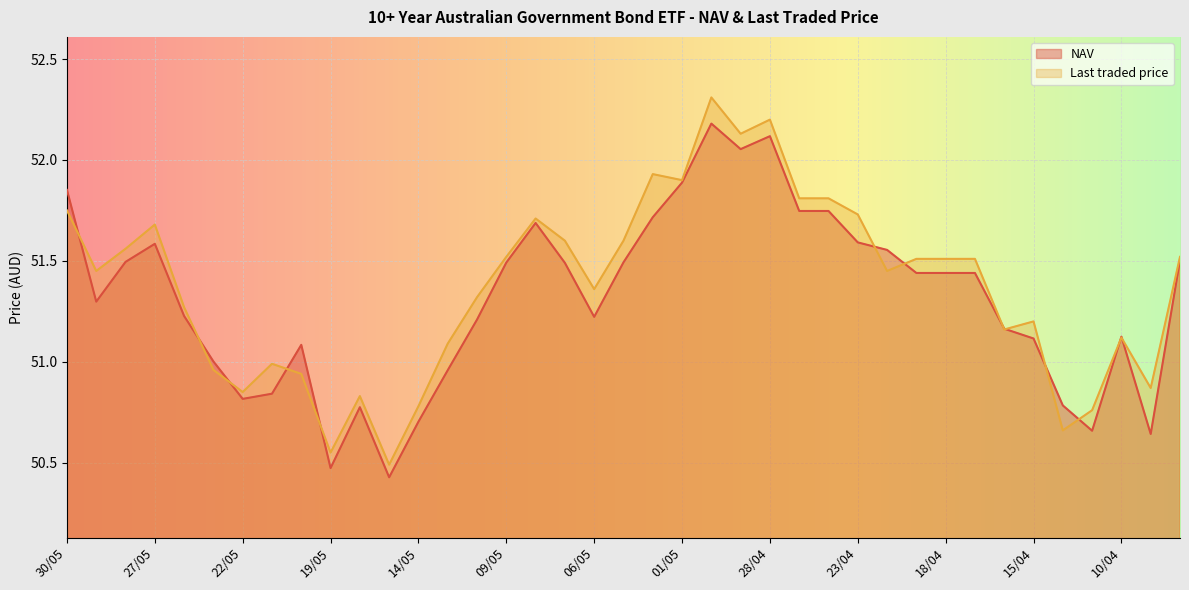

In NAV, how many points are lower than both neighbors (excluding endpoints)?

8